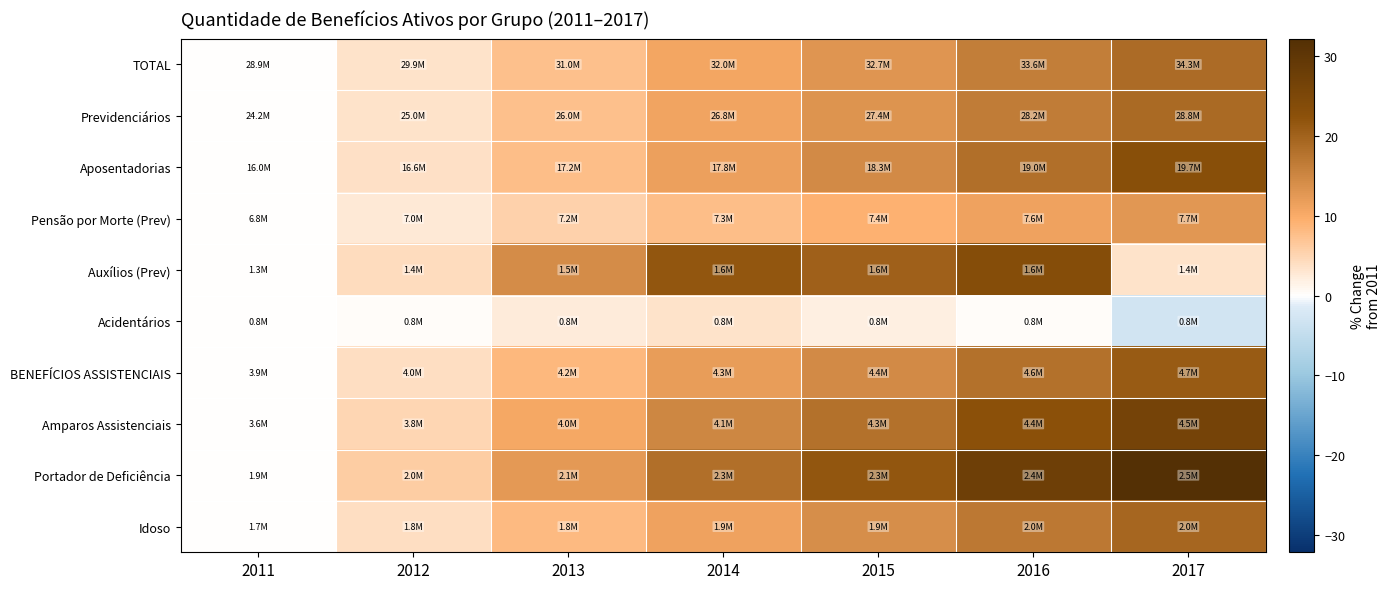

Count the number of data series in this chart.

10